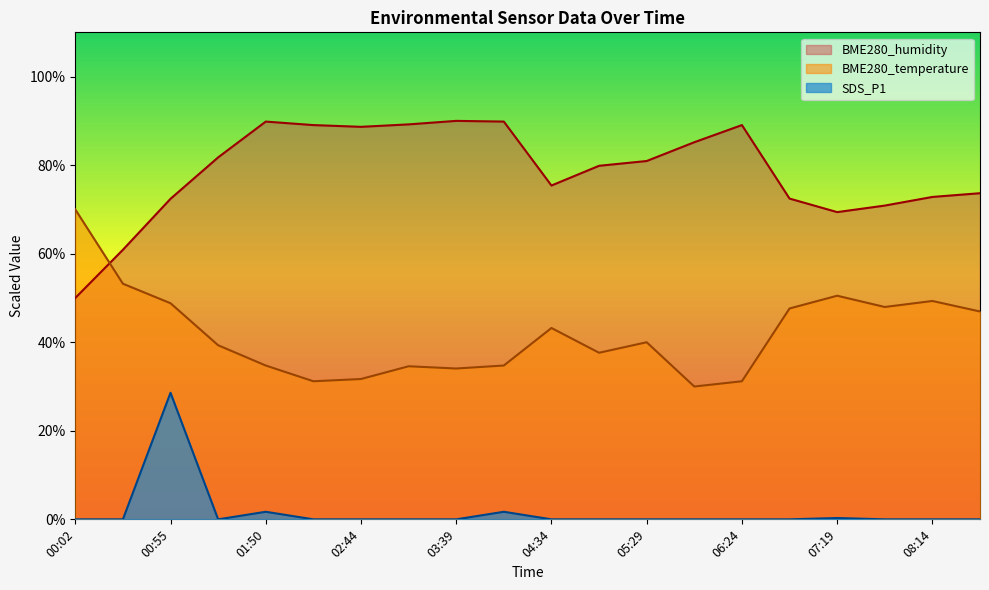

How many interior local valleys does the BME280_temperature series have?

5